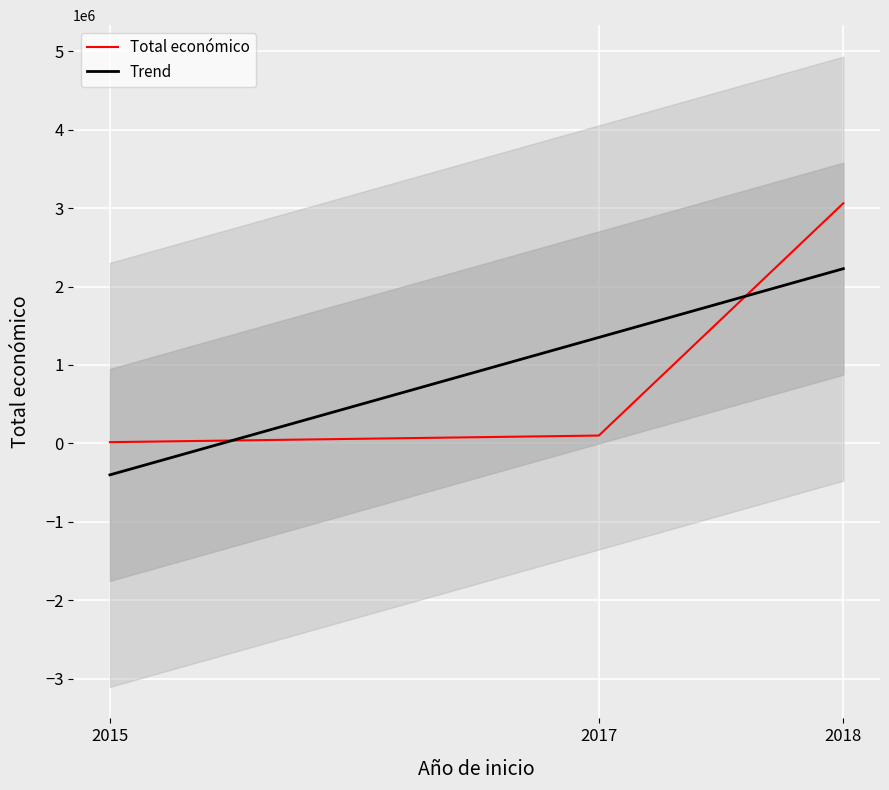

List the labels in order of value, largest first.

2018, 2017, 2015